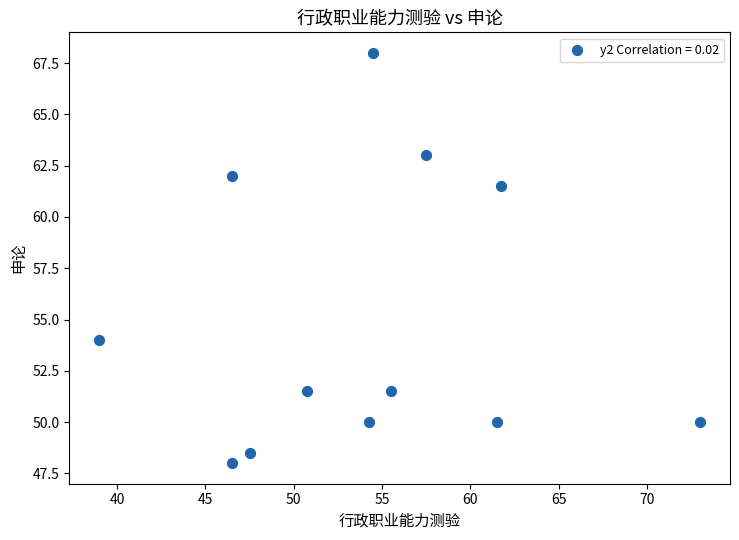

What Y value in the scatter plot is closest to 58?

61.5